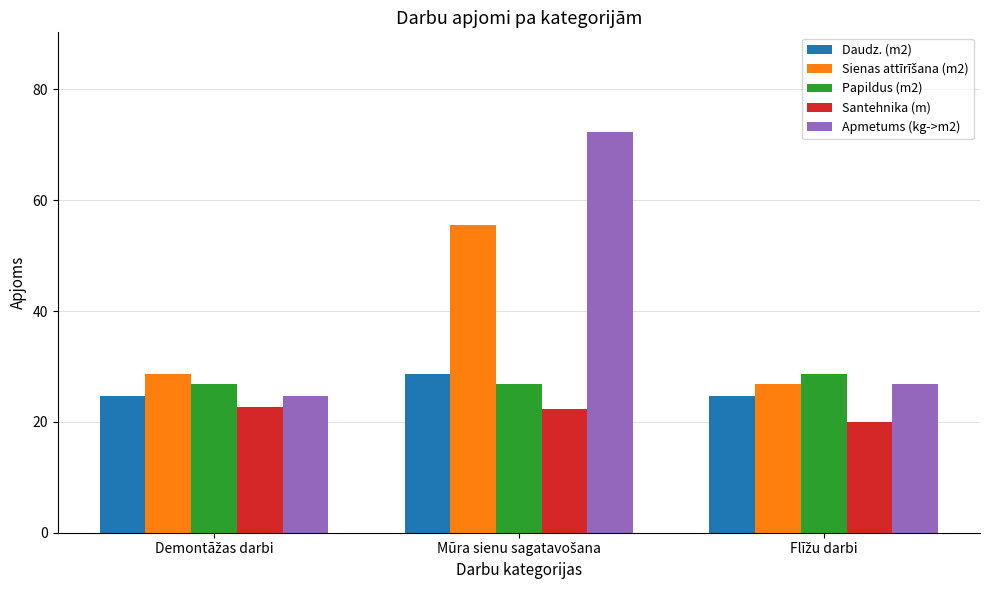

What is the average value of the Santehnika (m) series?

21.7